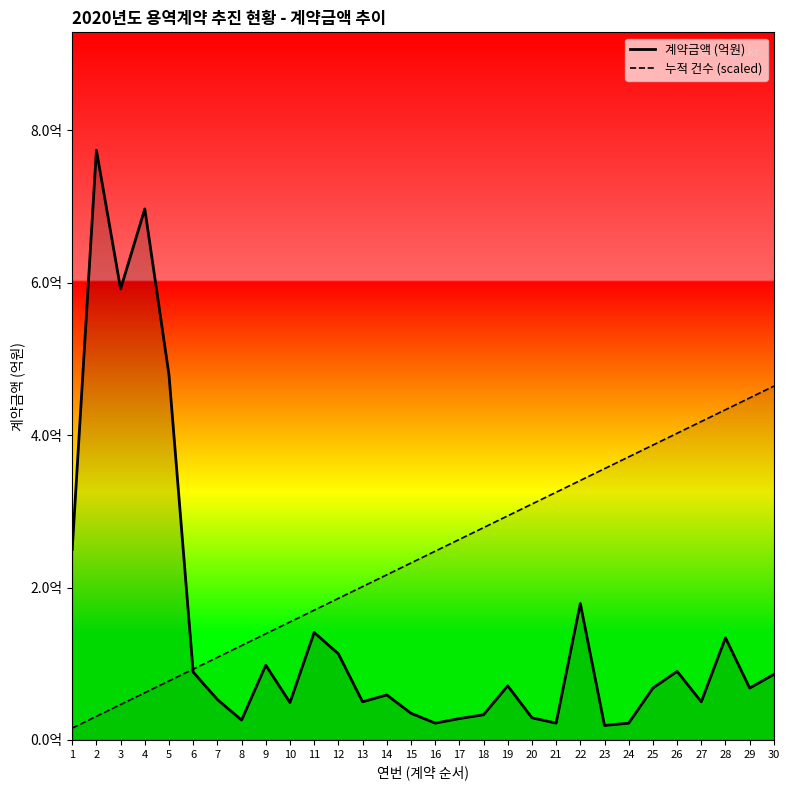

What are all the series names shown in the legend?

계약금액 (억원), 누적 건수 (scaled)